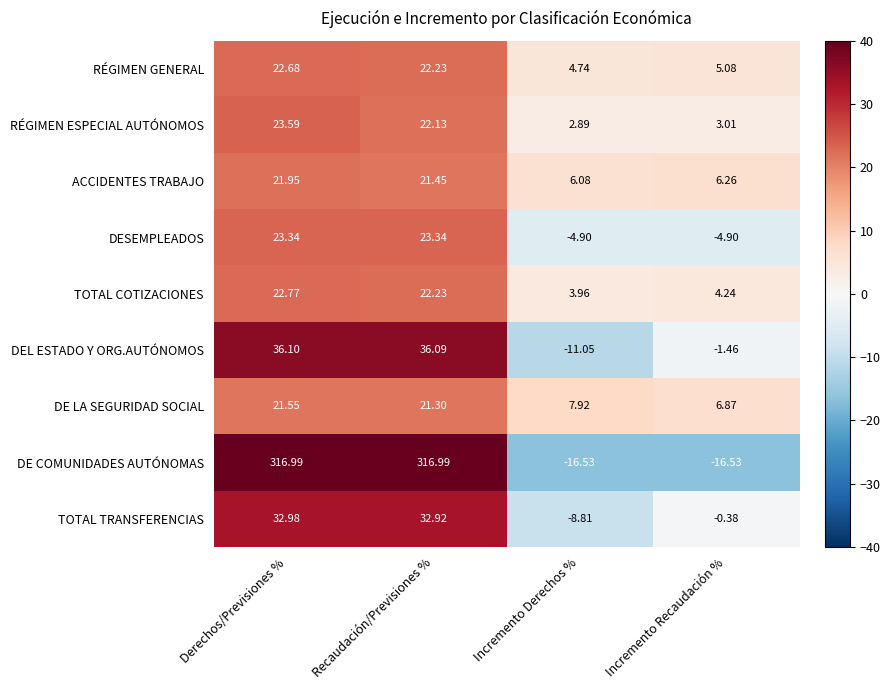

List the labels in order of RÉGIMEN GENERAL value, largest first.

Derechos/Previsiones %, Recaudación/Previsiones %, Incremento Recaudación %, Incremento Derechos %